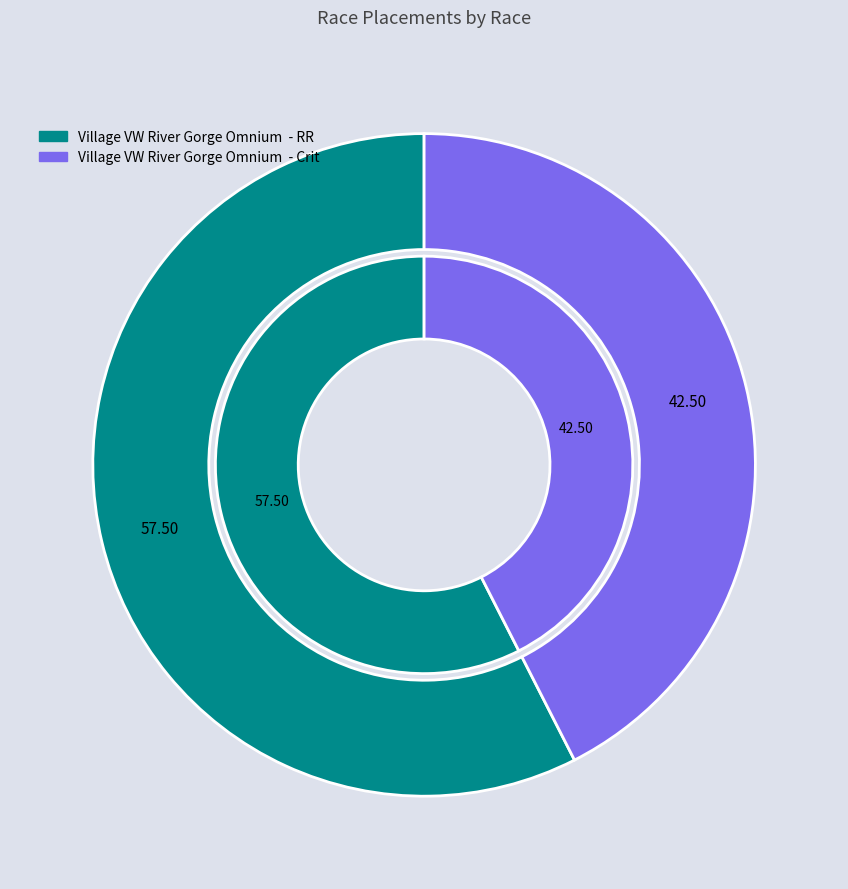

Count the number of slices in the pie.

2